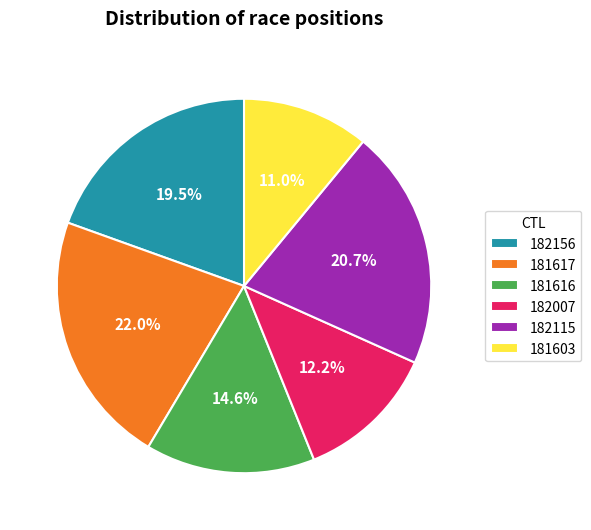

Does 181617 represent more than half of the total?

No